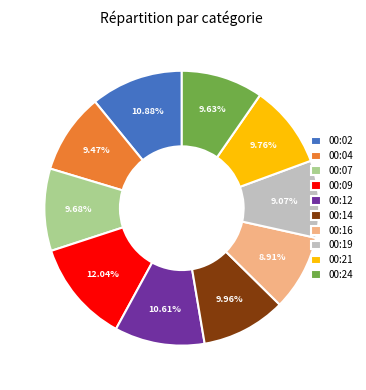

Approximately how many times larger is the value at 00:12 compared to 00:04?

1.1